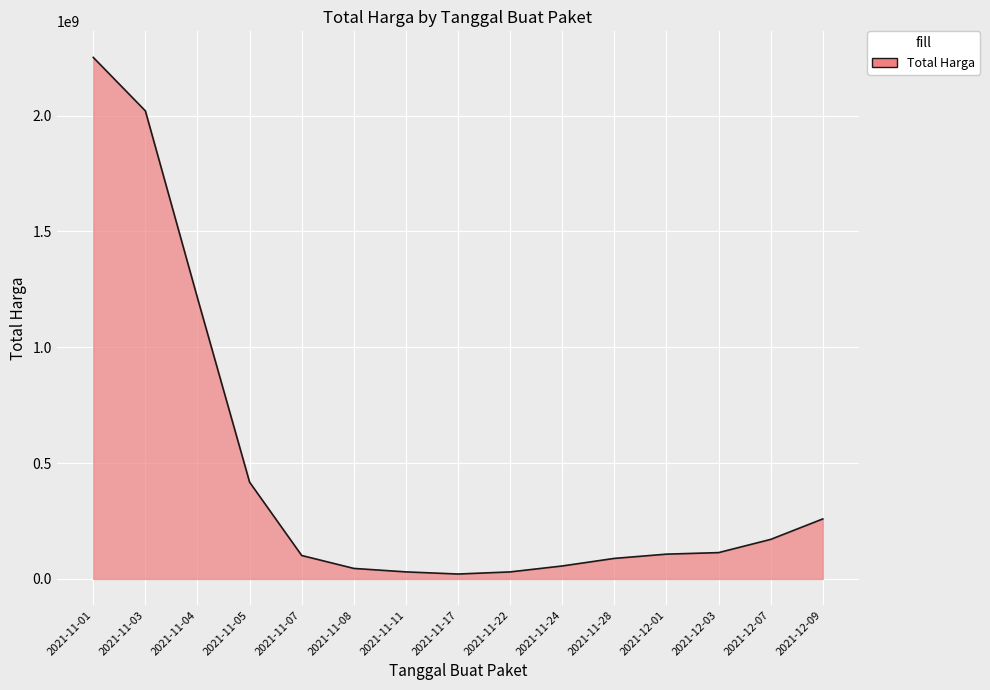

What is the change in value from 2021-11-01 to 2021-11-24?

-2195024726.9